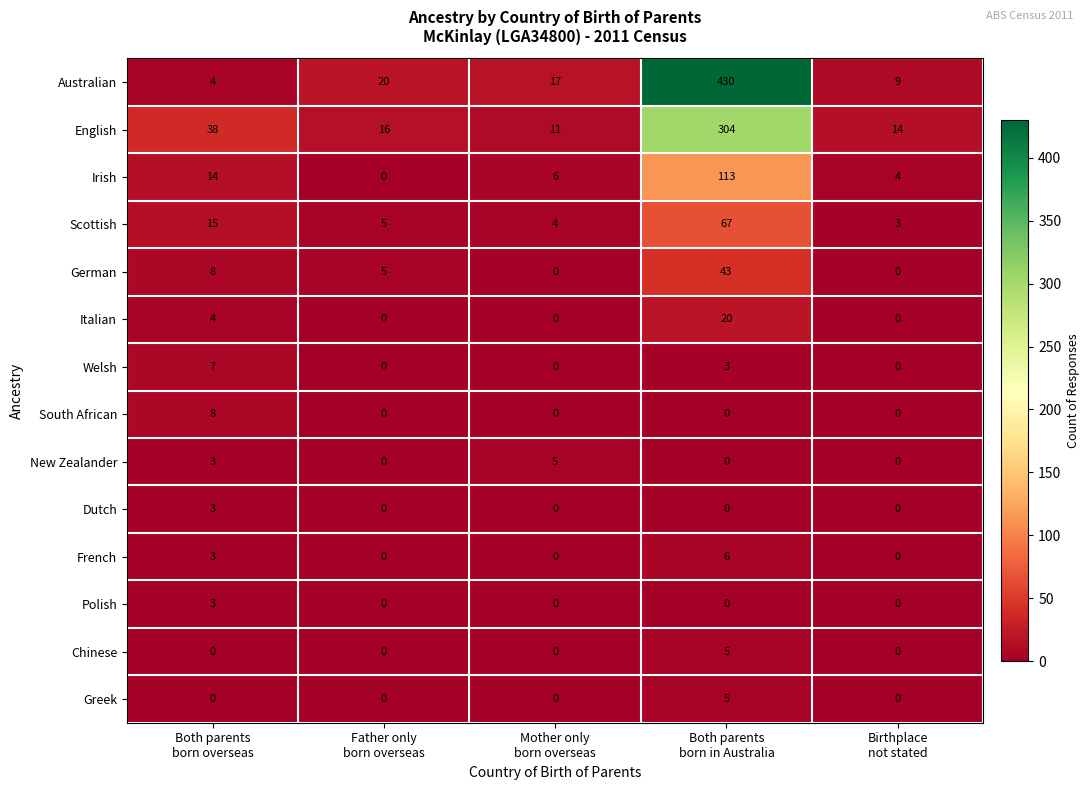

What is the highest value of the French series?

6